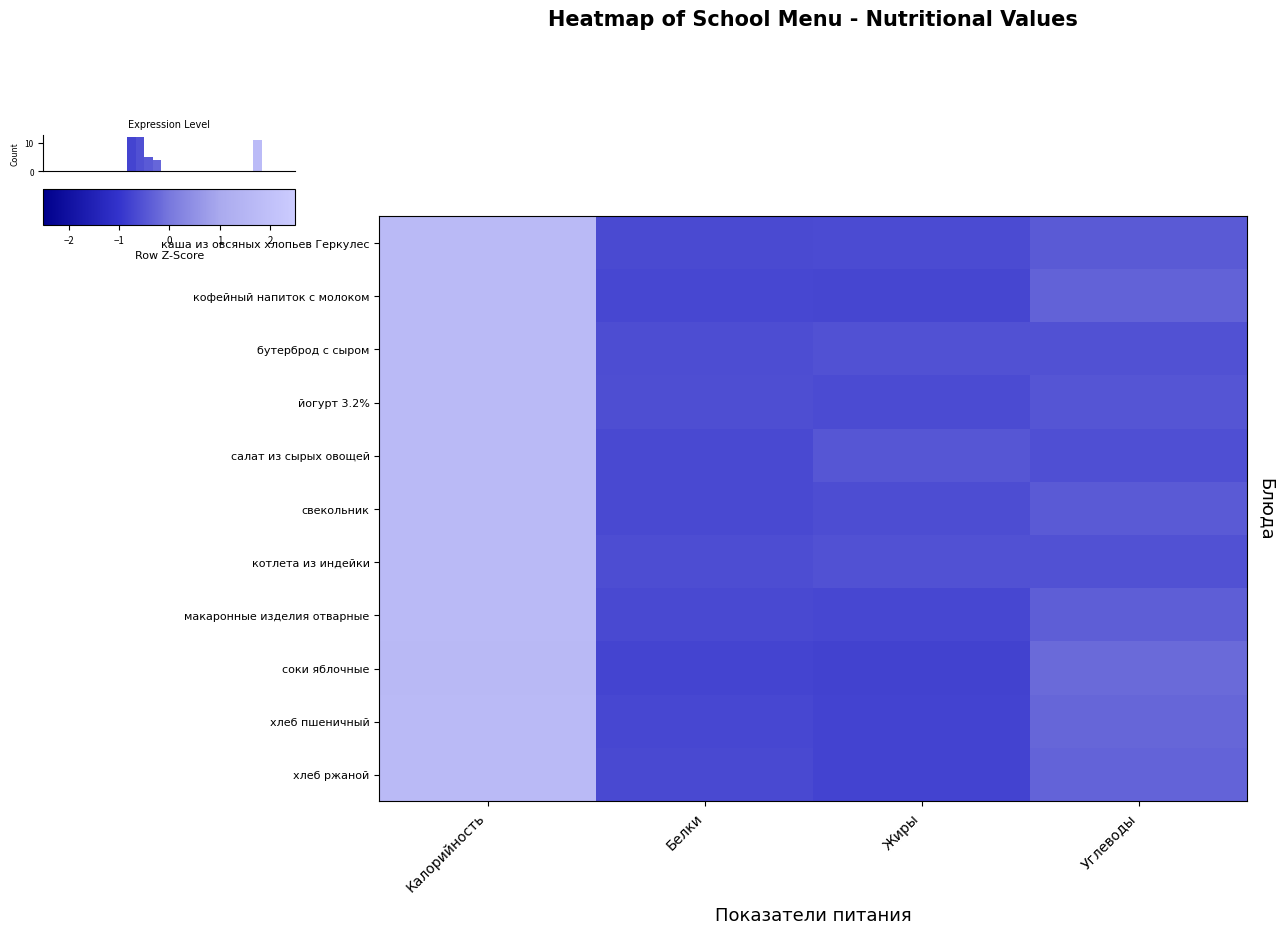

How many distinct data groups are displayed?

11